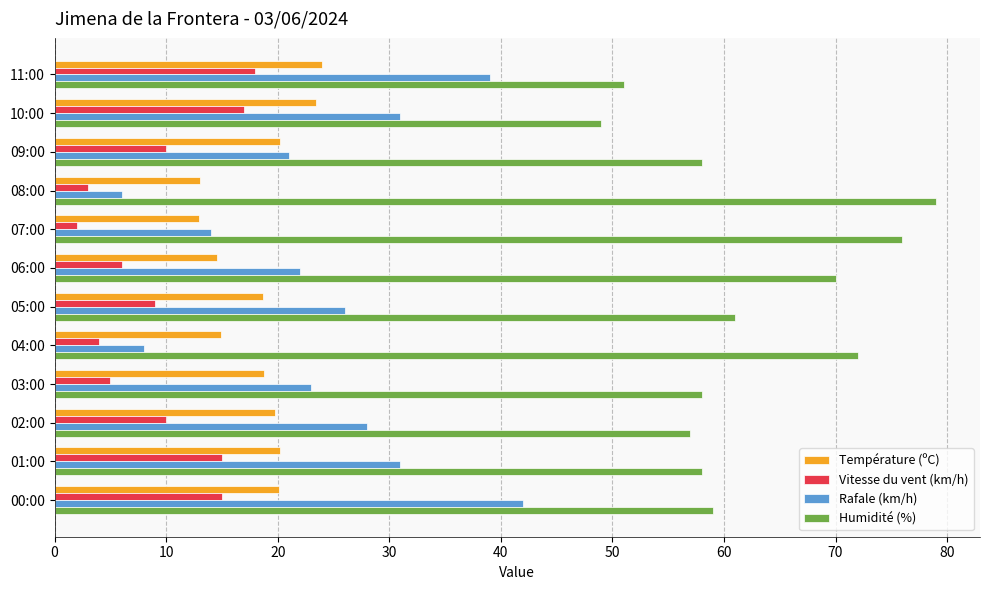

Rank the series by their maximum value, from highest to lowest.

Humidité (%), Rafale (km/h), Température (ºC), Vitesse du vent (km/h)